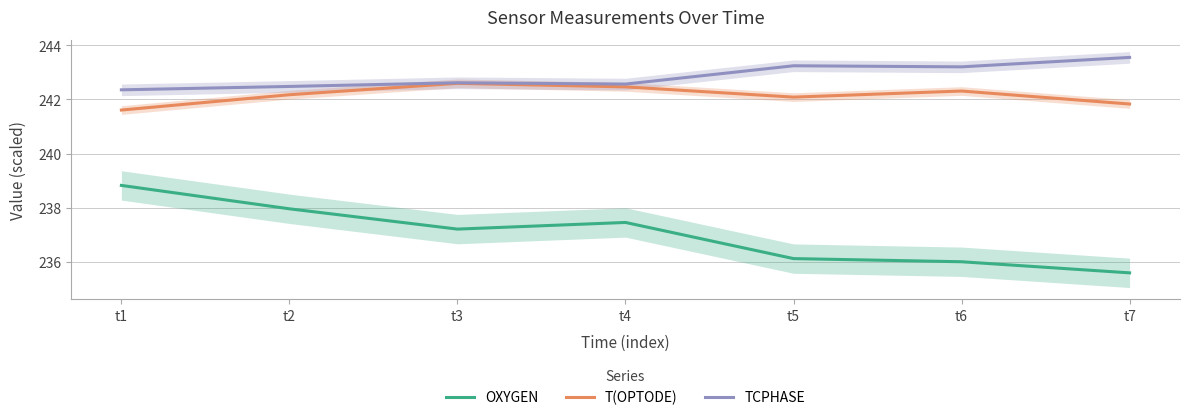

Rank the categories by TCPHASE value from highest to lowest.

t7, t5, t6, t3, t4, t2, t1